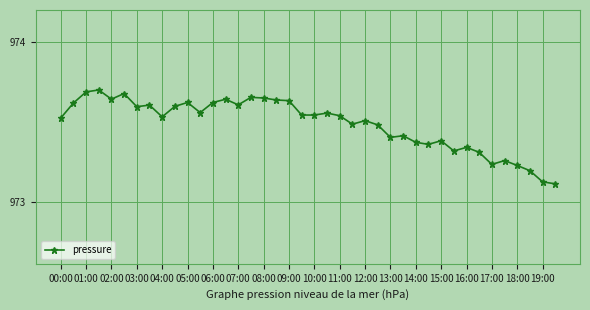

Count the values in the range 973 to 974.

40